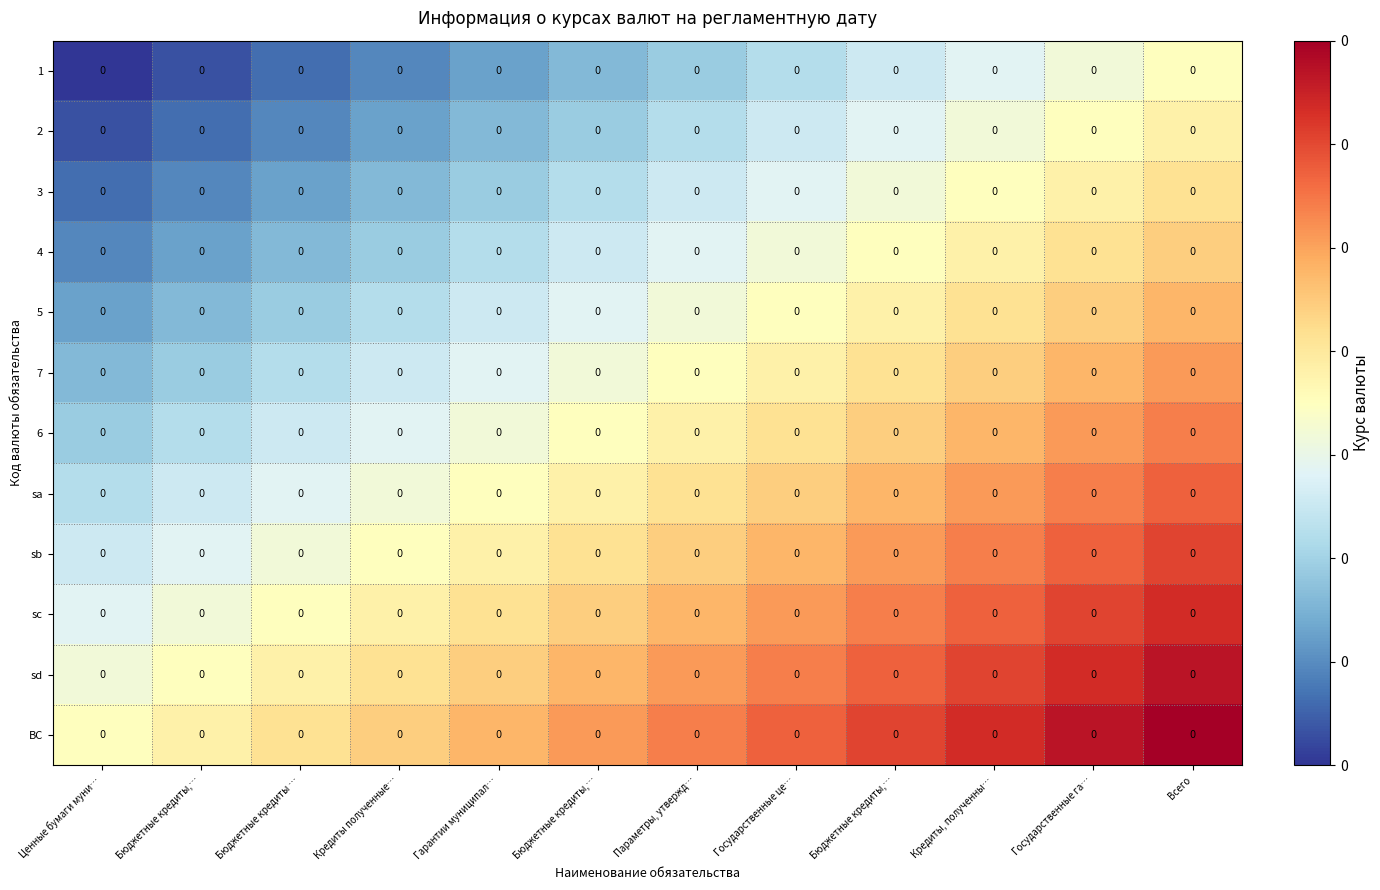

Which category has the highest value across all series?

Всего